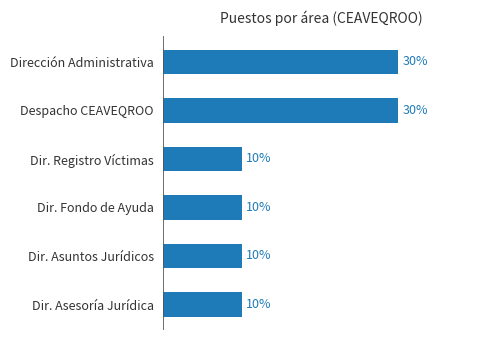

What is the label of the 5th bar from the top?

Dir. Asuntos Jurídicos